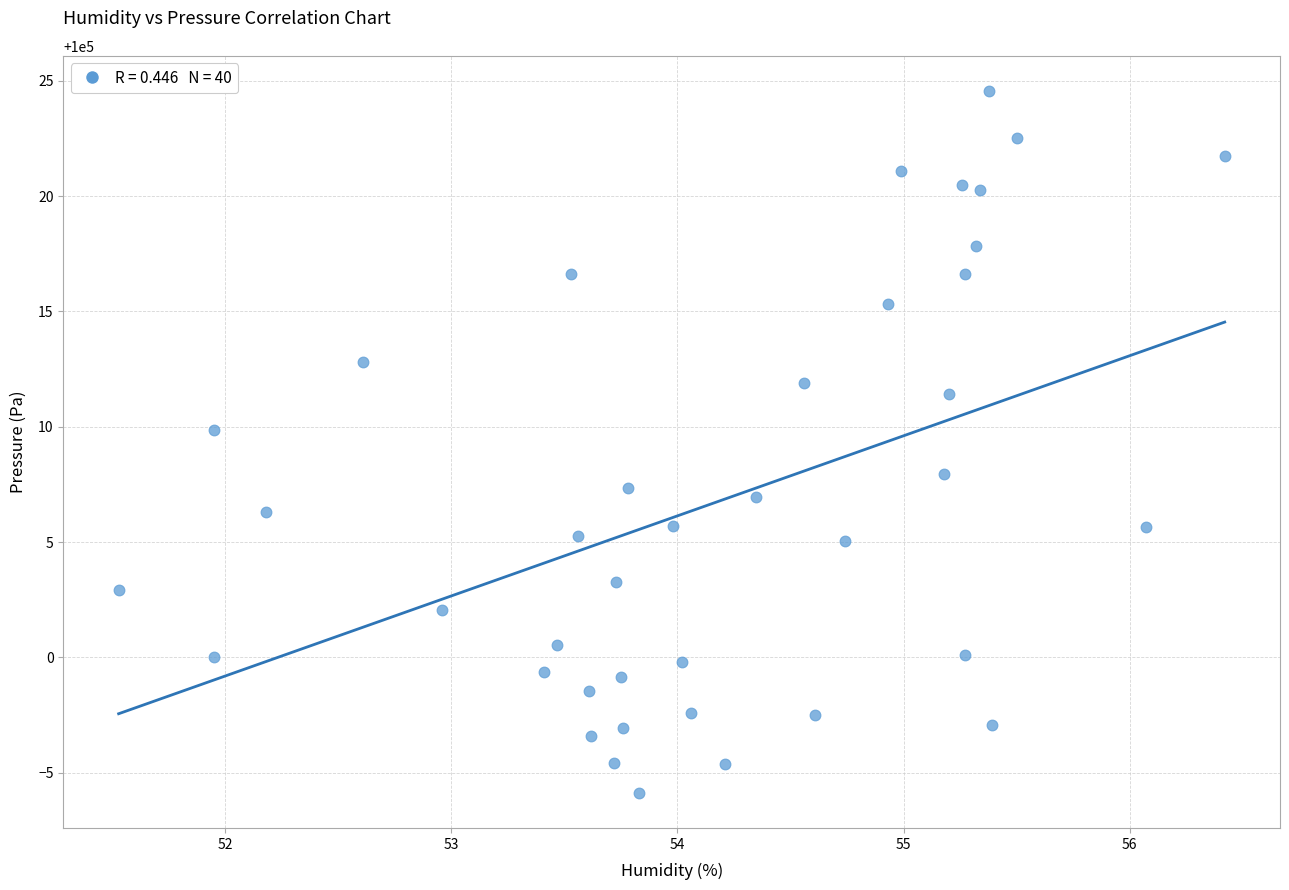

What is the range of X values (max minus min)?

4.9